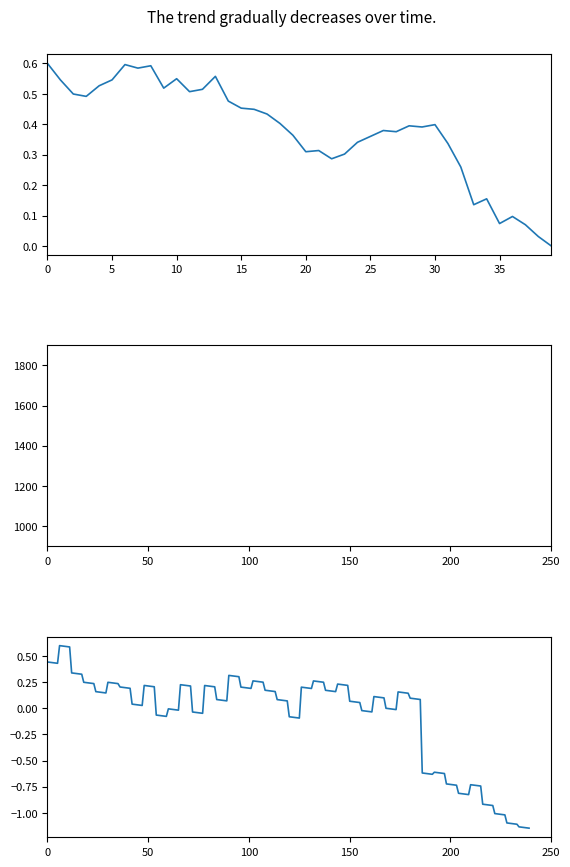

Read the BME280_temperature value at 11.

0.5